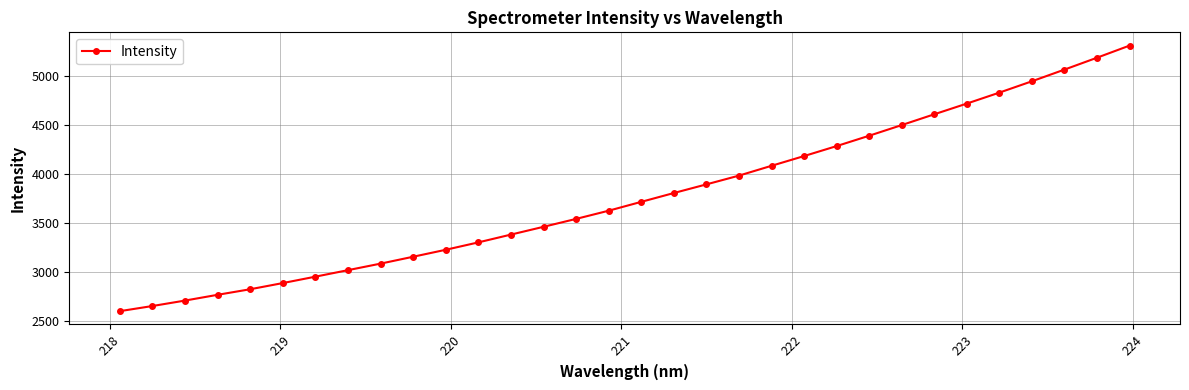

What is the average value?

3770.4